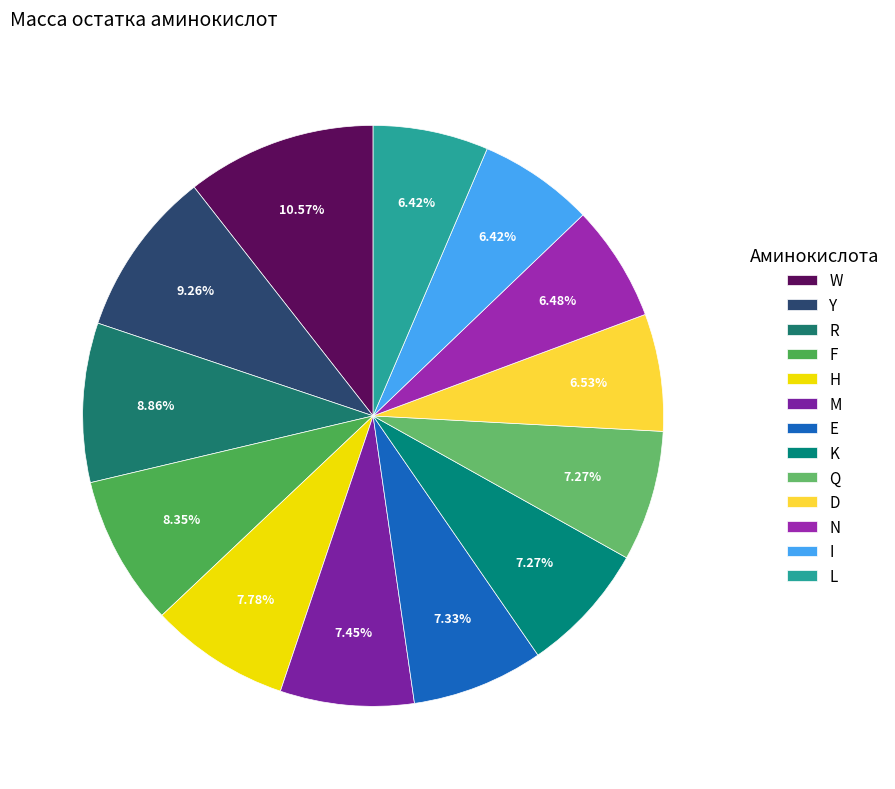

How many segments does this pie chart have?

13